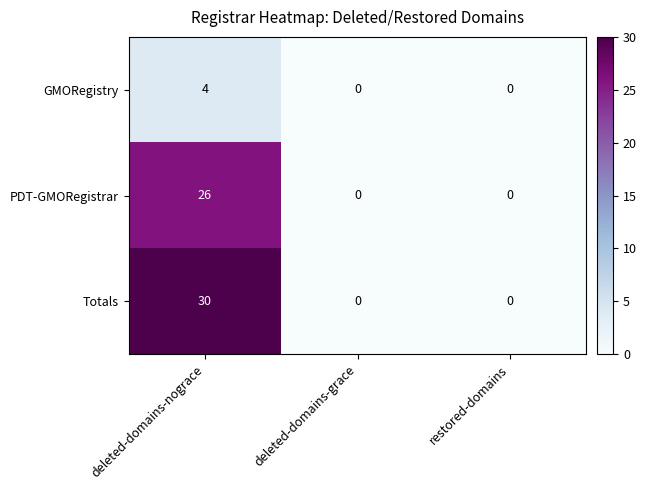

The Totals series shows 0 at deleted-domains-grace. True or false?

True